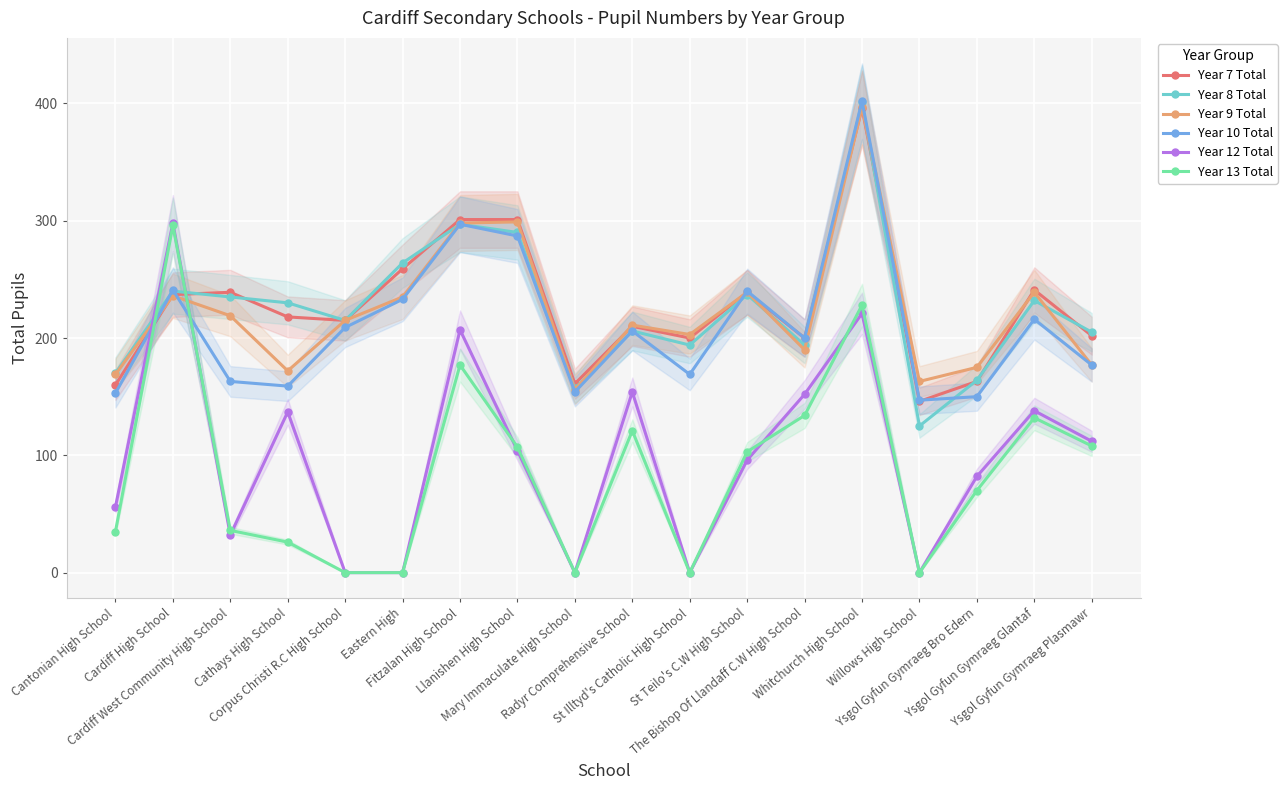

Where is Year 12 Total nearest to the value 149?

The Bishop Of Llandaff C.W High School